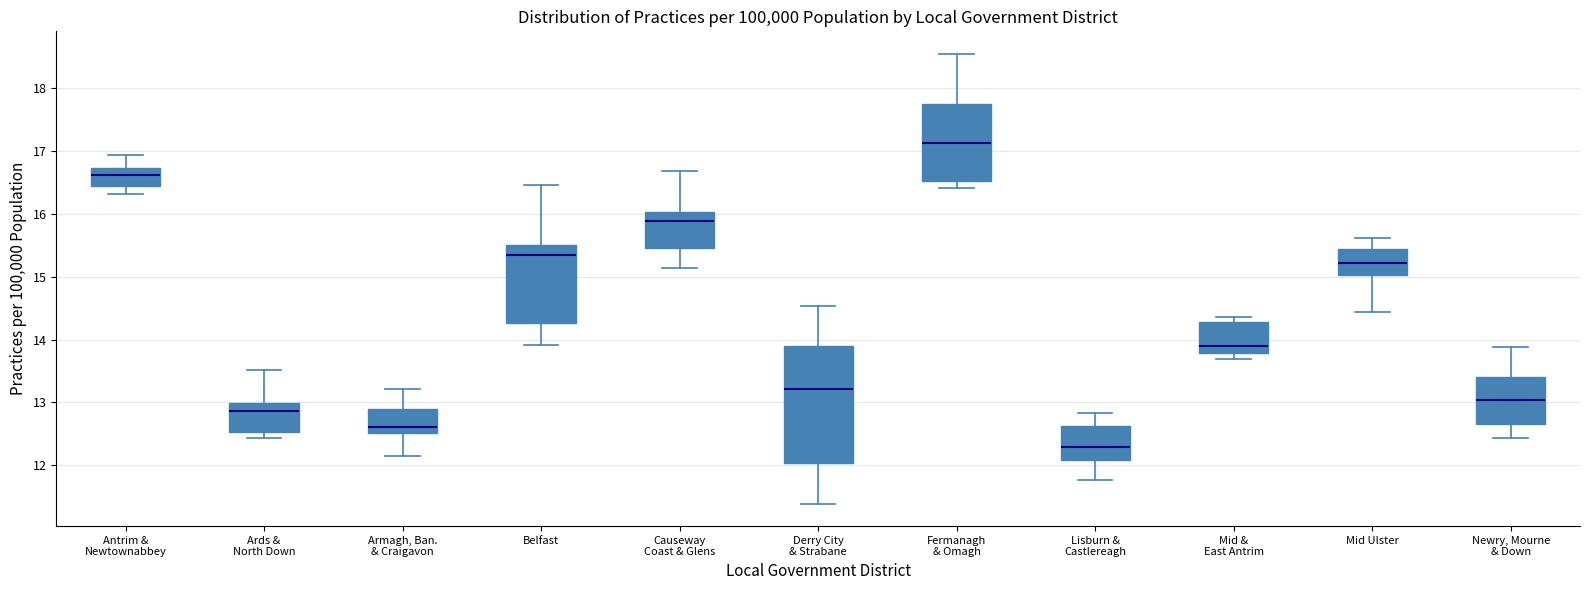

Comparing the boxes themselves (not the whiskers), which one is the tallest?

Derry City & Strabane